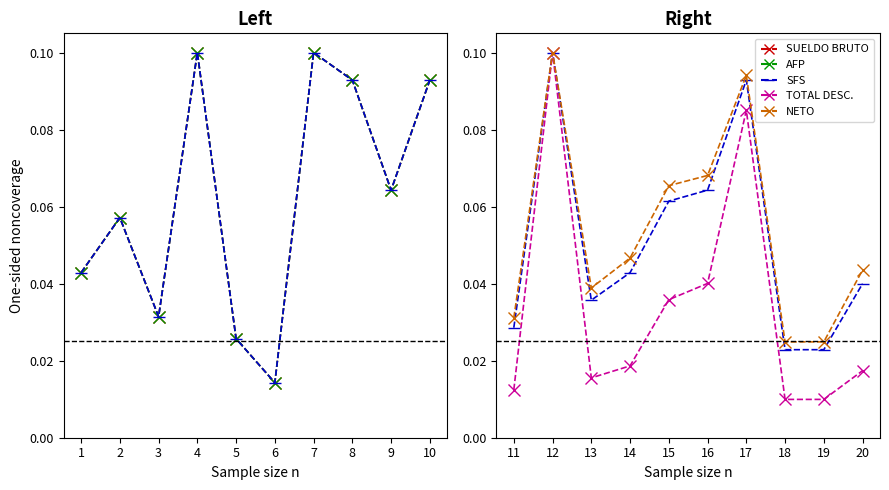

Which has a higher value, 2 or 10?

10